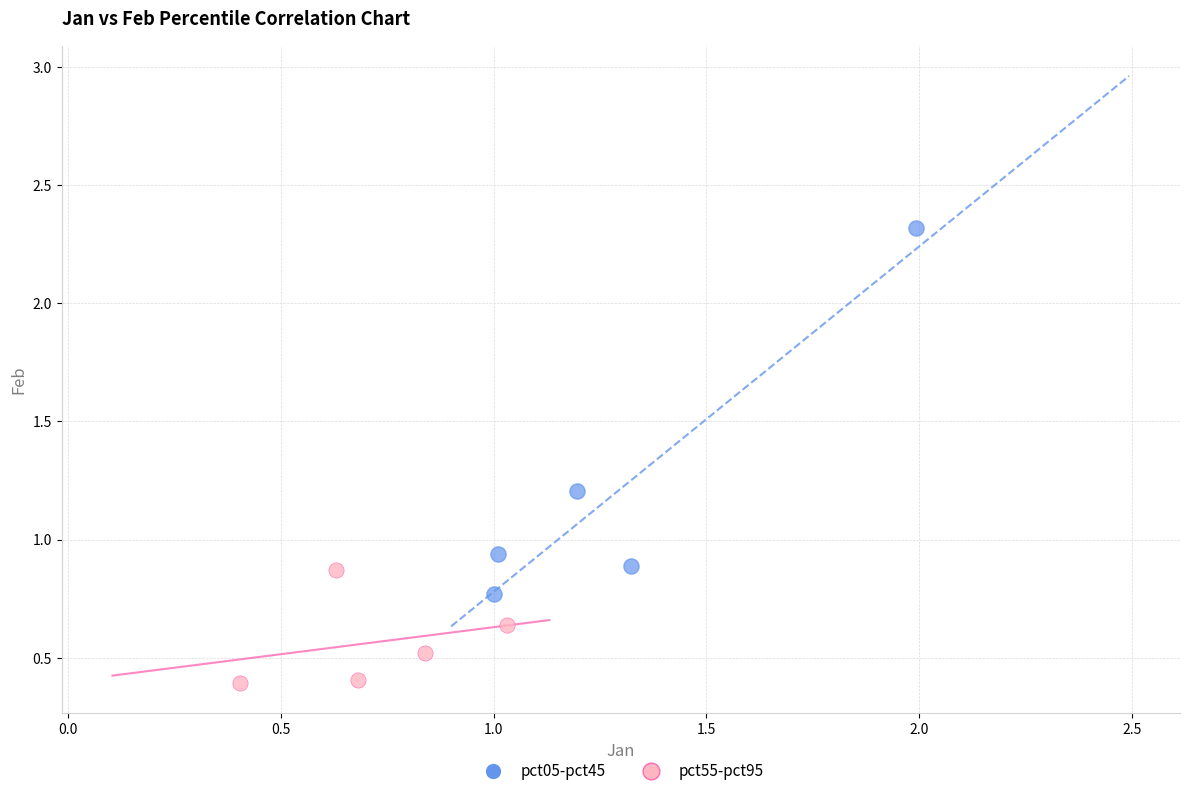

Which series has the widest spread of Y values?

pct05-pct45